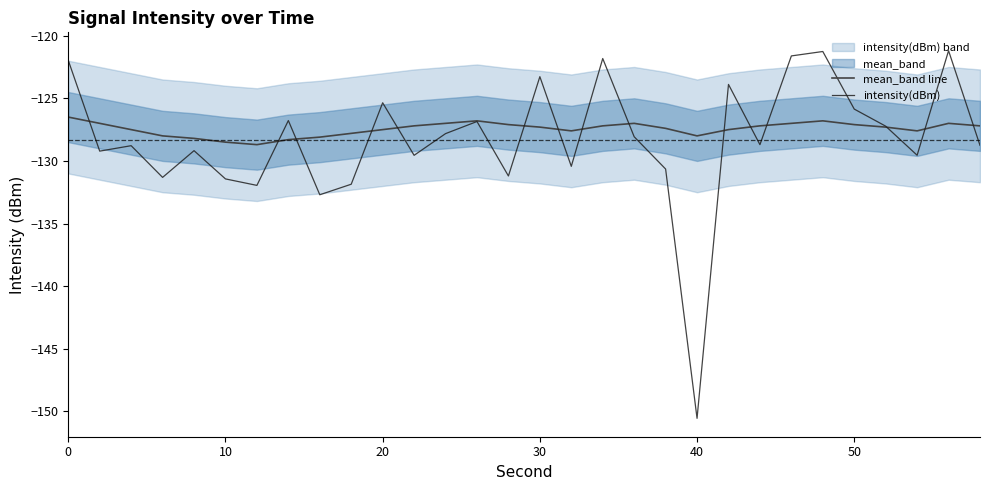

Which series has the widest spread of values?

intensity(dBm)